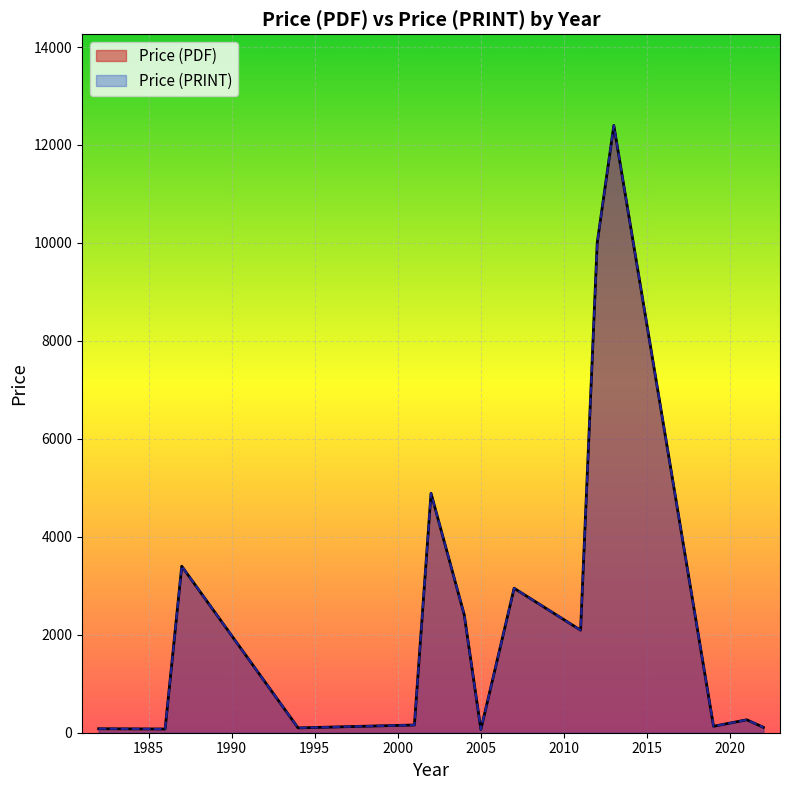

True or false: Price (PRINT) and Price (PDF) intersect in this chart.

False